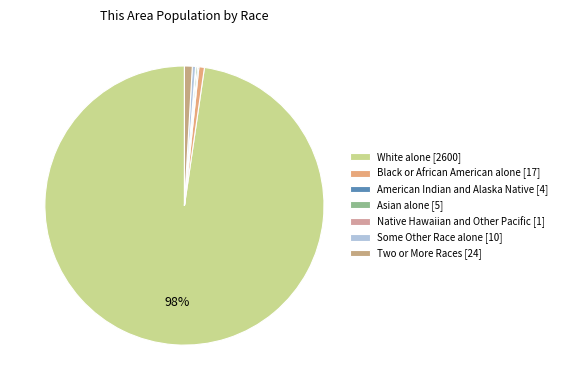

How many slices are in this pie chart?

7